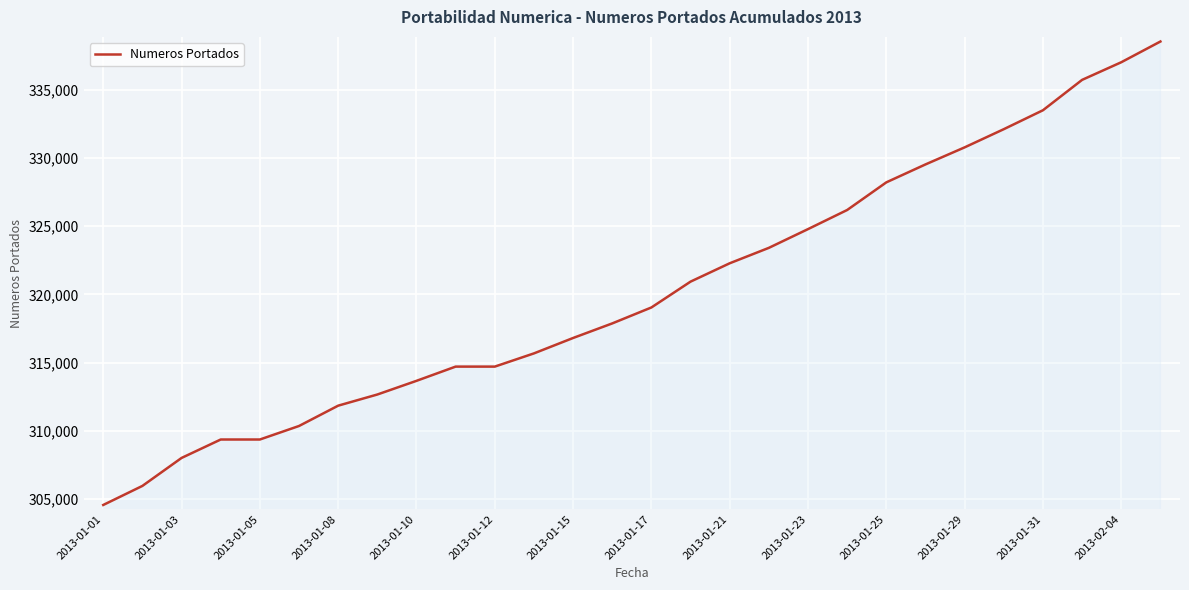

What is the maximum value shown in the chart?

338540